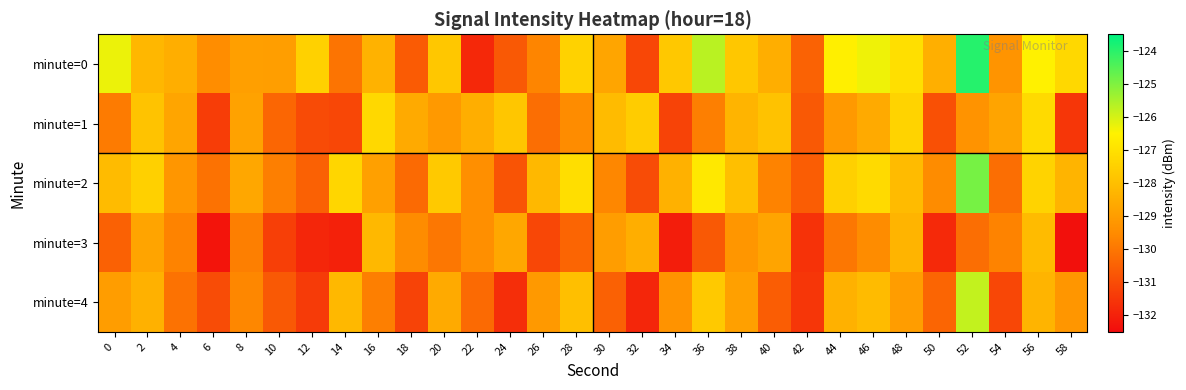

Reading right to left, list all the values displayed in this chart.

minute=0: 58=-127.3	56=-126.5	54=-129.3	52=-124.0	50=-128.5	48=-127.1	46=-126.3	44=-126.6	42=-130.5	40=-128.5	38=-127.8	36=-125.7	34=-127.7	32=-131.1	30=-128.7	28=-127.4	26=-129.7	24=-130.7	22=-131.8	20=-127.8	18=-130.6	16=-128.4	14=-130.1	12=-127.5	10=-129.0	8=-128.9	6=-129.5	4=-128.5	2=-128.2	0=-126.3
minute=1: 58=-131.5	56=-127.2	54=-128.8	52=-129.3	50=-130.9	48=-127.4	46=-128.6	44=-129.1	42=-130.7	40=-127.9	38=-128.3	36=-129.8	34=-131.2	32=-127.6	30=-128.1	28=-129.5	26=-130.2	24=-127.8	22=-128.5	20=-129.1	18=-128.6	16=-127.2	14=-131.1	12=-131.0	10=-130.4	8=-128.8	6=-131.3	4=-128.7	2=-127.9	0=-129.9
minute=2: 58=-128.3	56=-127.4	54=-130.2	52=-124.9	50=-129.5	48=-128.1	46=-127.2	44=-127.5	42=-130.6	40=-129.7	38=-128.0	36=-126.8	34=-128.4	32=-131.0	30=-129.6	28=-127.1	26=-128.2	24=-130.8	22=-129.4	20=-127.7	18=-130.3	16=-128.9	14=-127.3	12=-130.5	10=-129.8	8=-128.7	6=-130.1	4=-129.2	2=-127.5	0=-128.1
minute=3: 58=-132.4	56=-128.1	54=-129.7	52=-130.2	50=-131.8	48=-128.3	46=-129.5	44=-130.0	42=-131.6	40=-128.8	38=-129.2	36=-130.7	34=-132.1	32=-128.5	30=-129.0	28=-130.4	26=-131.1	24=-128.7	22=-129.4	20=-130.0	18=-129.5	16=-128.2	14=-132.0	12=-131.9	10=-131.3	8=-129.8	6=-132.3	4=-129.7	2=-128.8	0=-130.5
minute=4: 58=-129.2	56=-128.3	54=-131.1	52=-125.8	50=-130.4	48=-129.0	46=-128.1	44=-128.4	42=-131.5	40=-130.6	38=-128.9	36=-127.7	34=-129.3	32=-131.9	30=-130.5	28=-128.0	26=-129.1	24=-131.7	22=-130.3	20=-128.6	18=-131.2	16=-129.8	14=-128.2	12=-131.4	10=-130.7	8=-129.6	6=-131.0	4=-130.1	2=-128.4	0=-129.0